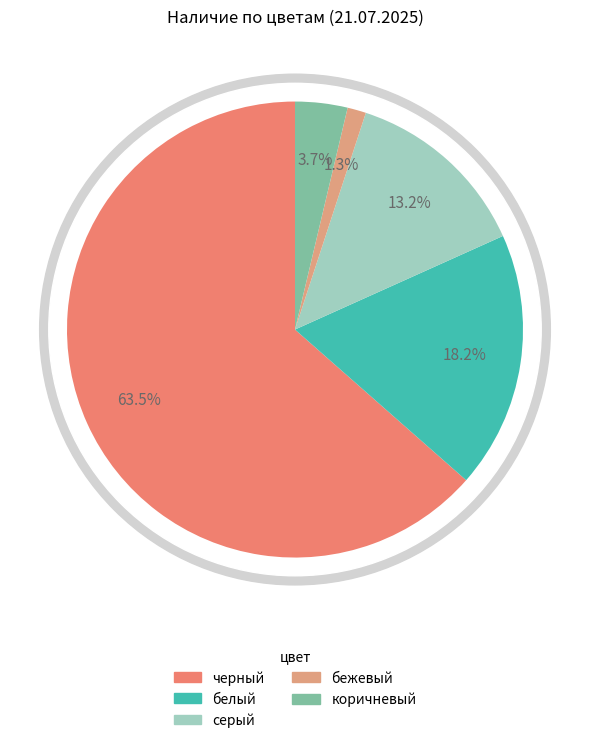

Does черный represent more than half of the total?

Yes